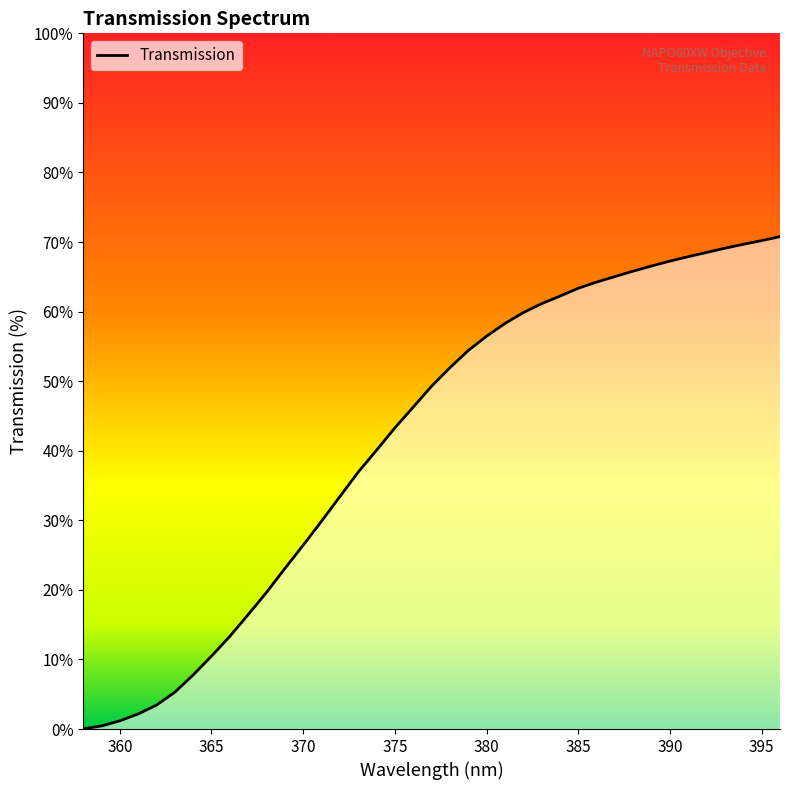

What is the difference between the maximum and minimum values?

70.8